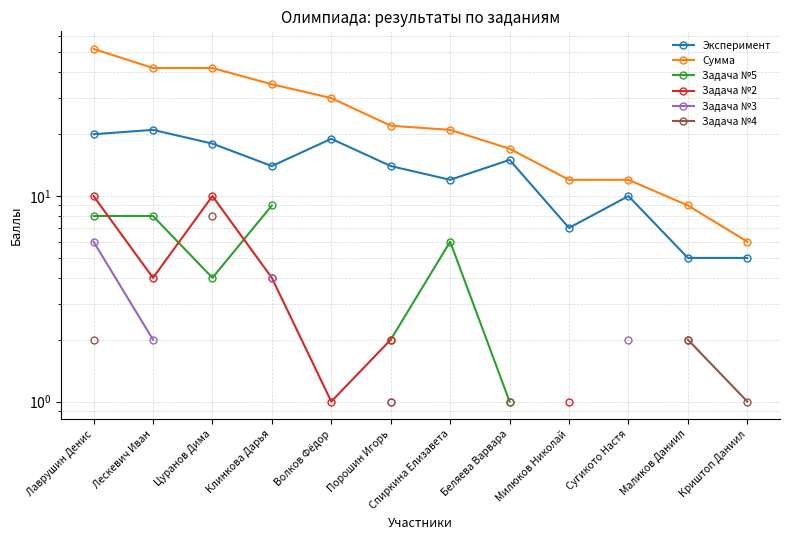

Which series has the largest total across all categories?

Сумма